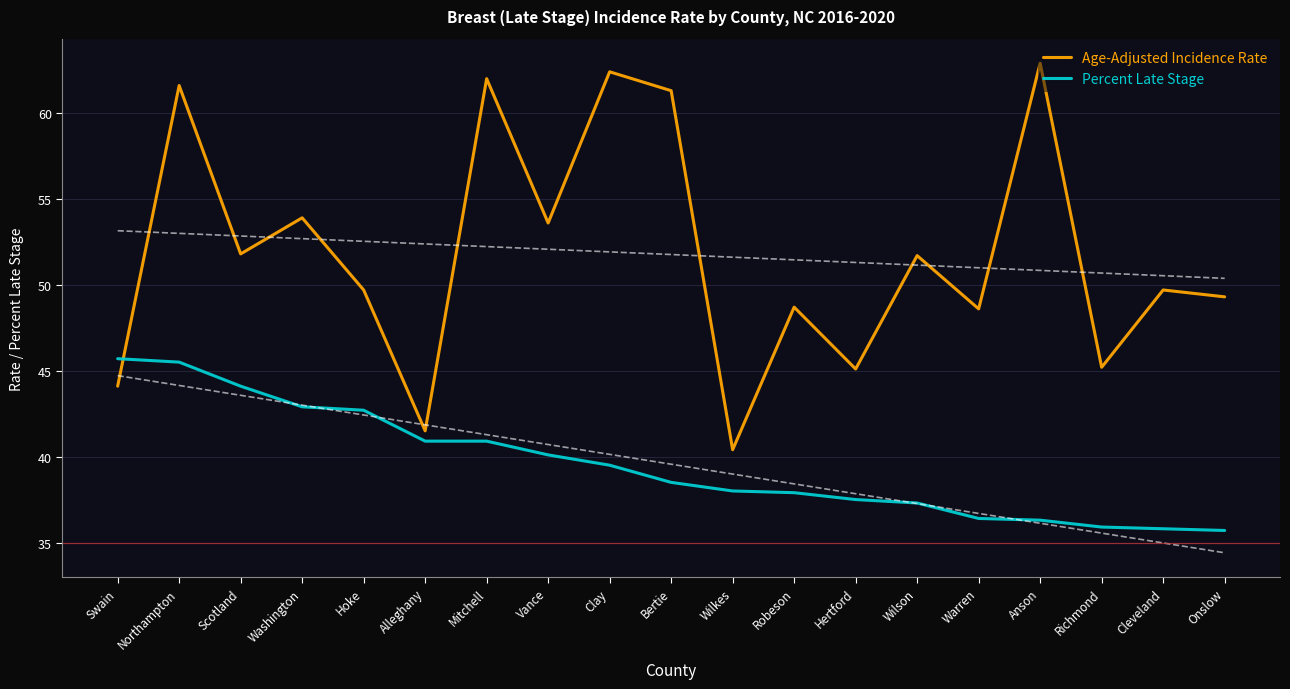

Reading left to right, extract all data points from this chart.

Age-Adjusted Incidence Rate: 44.1	61.6	51.8	53.9	49.7	41.5	62.0	53.6	62.4	61.3	40.4	48.7	45.1	51.7	48.6	62.9	45.2	49.7	49.3
Percent Late Stage: 45.7	45.5	44.1	42.9	42.7	40.9	40.9	40.1	39.5	38.5	38.0	37.9	37.5	37.3	36.4	36.3	35.9	35.8	35.7